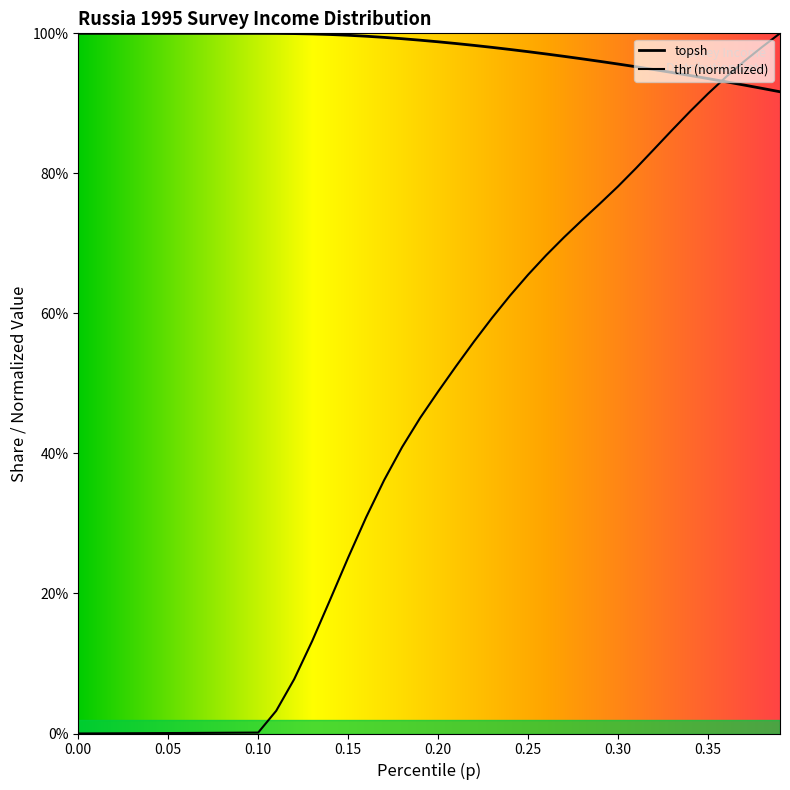

What is the value of the thr point at the 25th from the left?

0.6